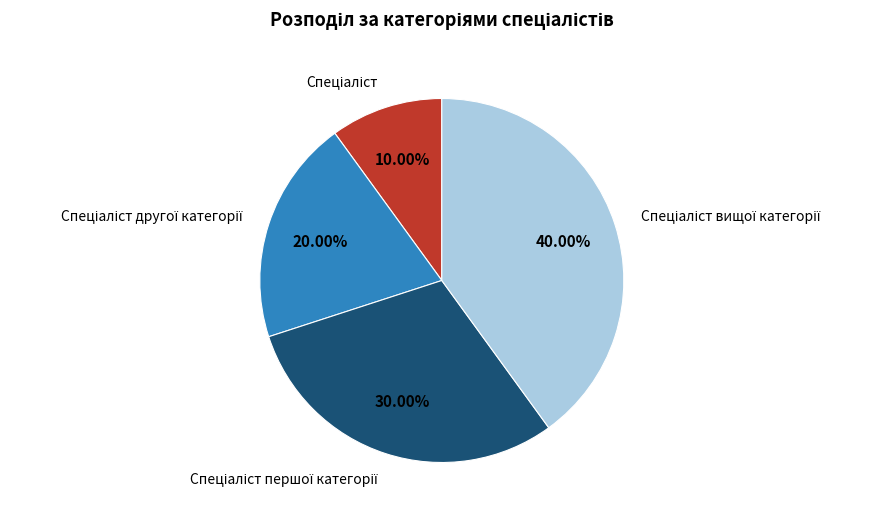

Does any single category account for the majority?

No